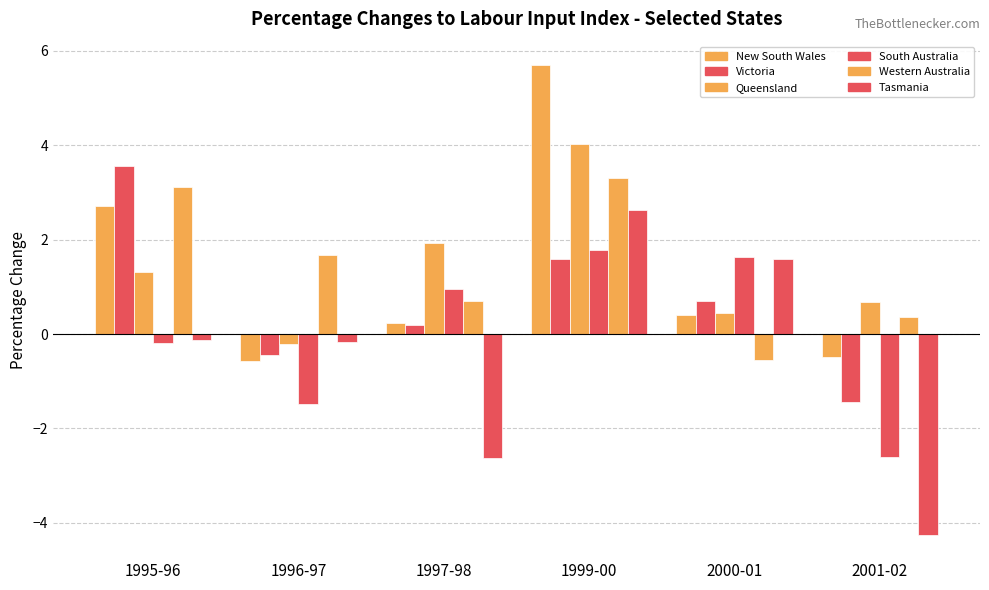

What is the total value across all series at 1995-96?

10.4